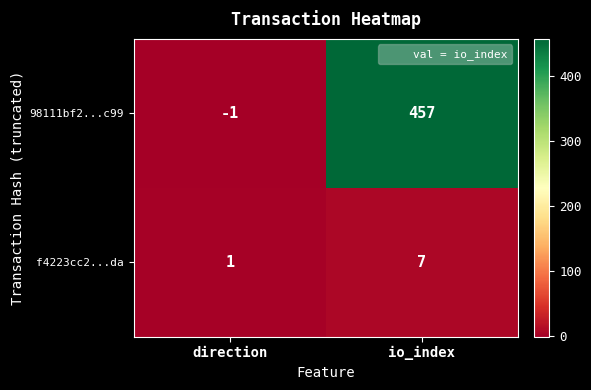

Reading left to right, extract all data points from this chart.

98111bf2...c99: direction=-1	io_index=457
f4223cc2...da: direction=1	io_index=7